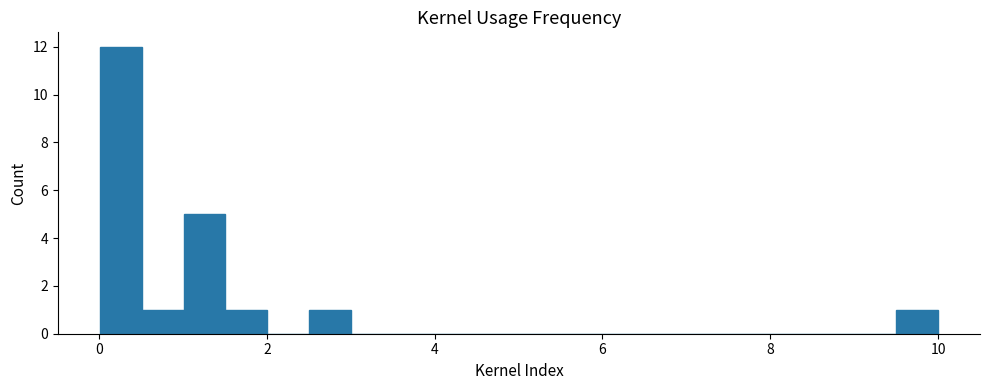

Read against the x-axis, roughly where is the centre of the tallest bar?

0.2